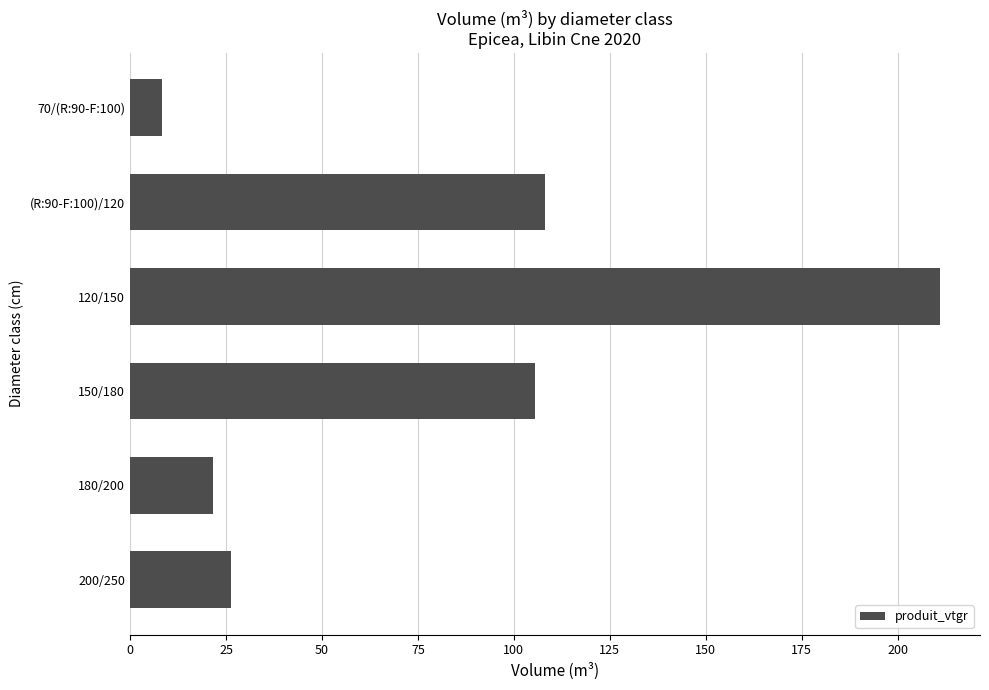

How many series are shown in this chart?

1